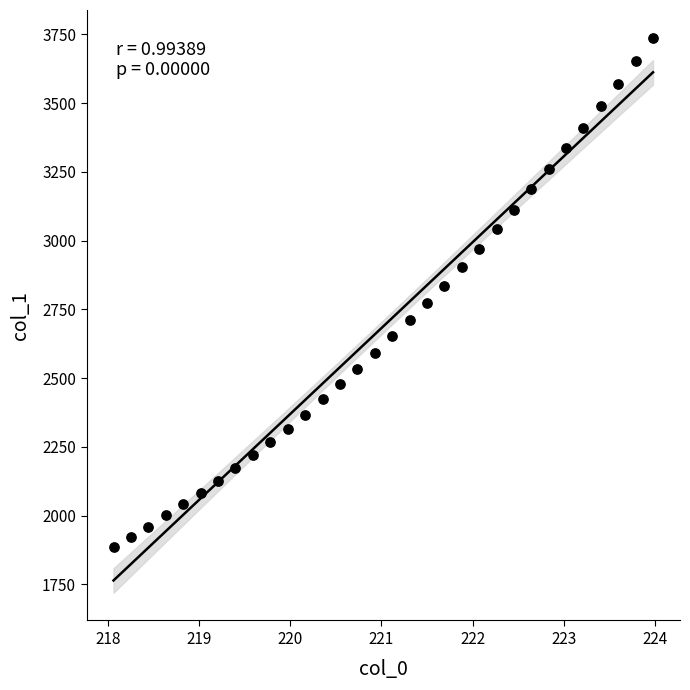

What is the range of Y values (max minus min)?

1851.9